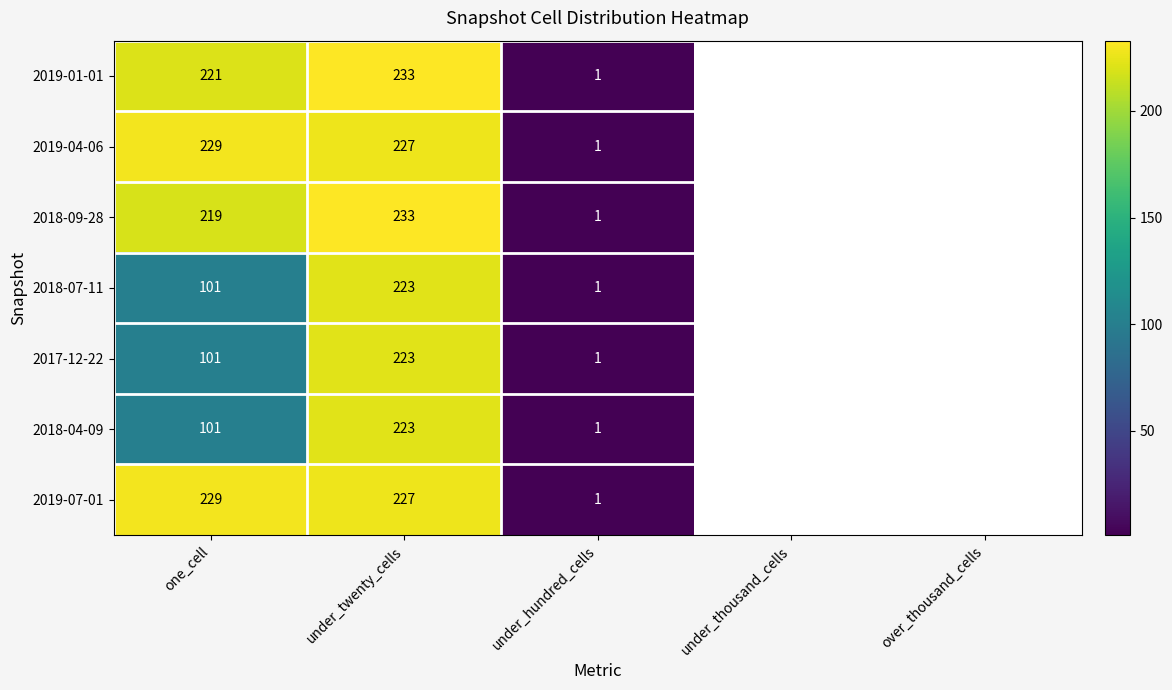

What is the total value across all series at under_twenty_cells?

1589